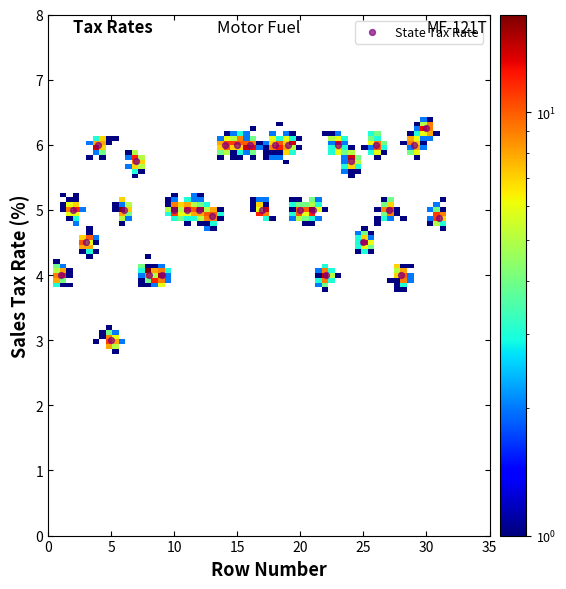

What is the range of X values (max minus min)?

30.0